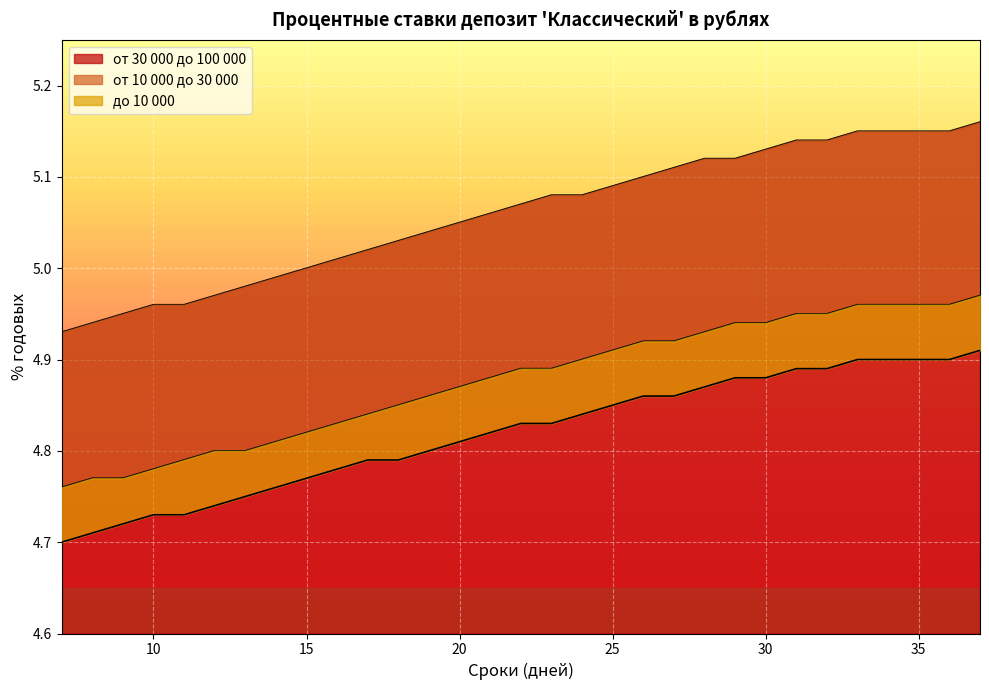

At how many categories does at least one series exceed 4?

31